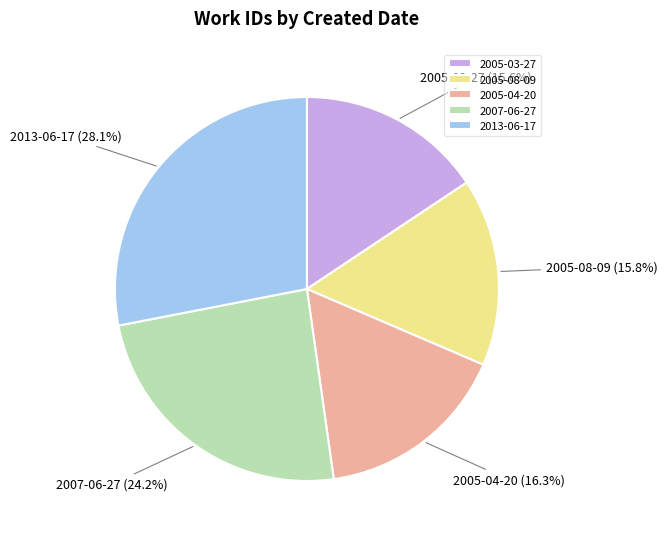

What percentage do 2005-08-09 and 2007-06-27 together represent?

40.0%